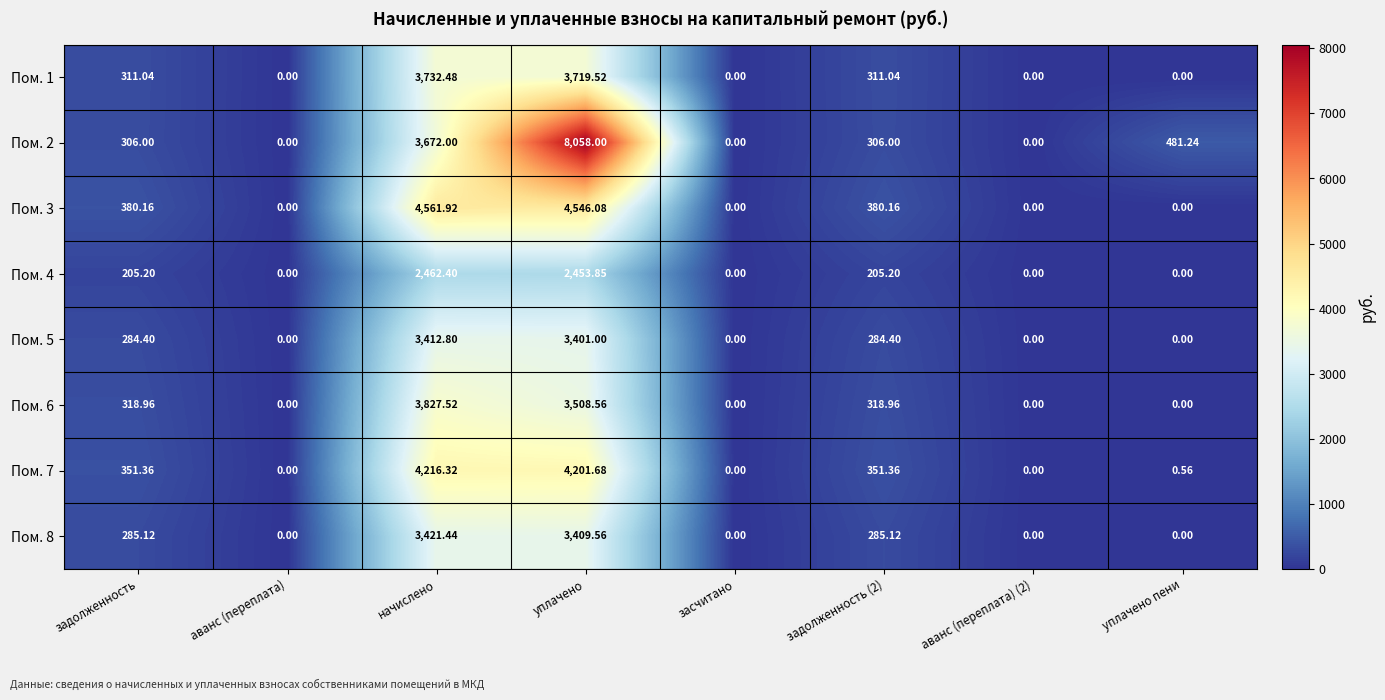

Where does the Пом. 6 series first go above 318?

задолженность